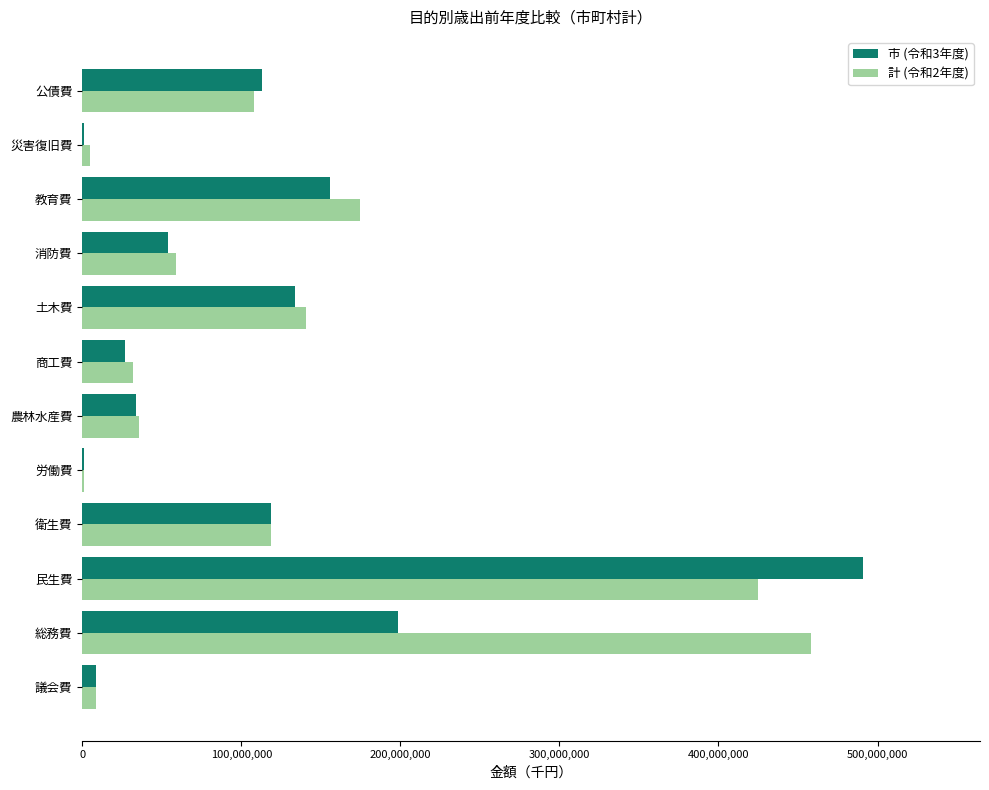

Which series changed the most between 総務費 and 消防費?

計 (令和2年度)